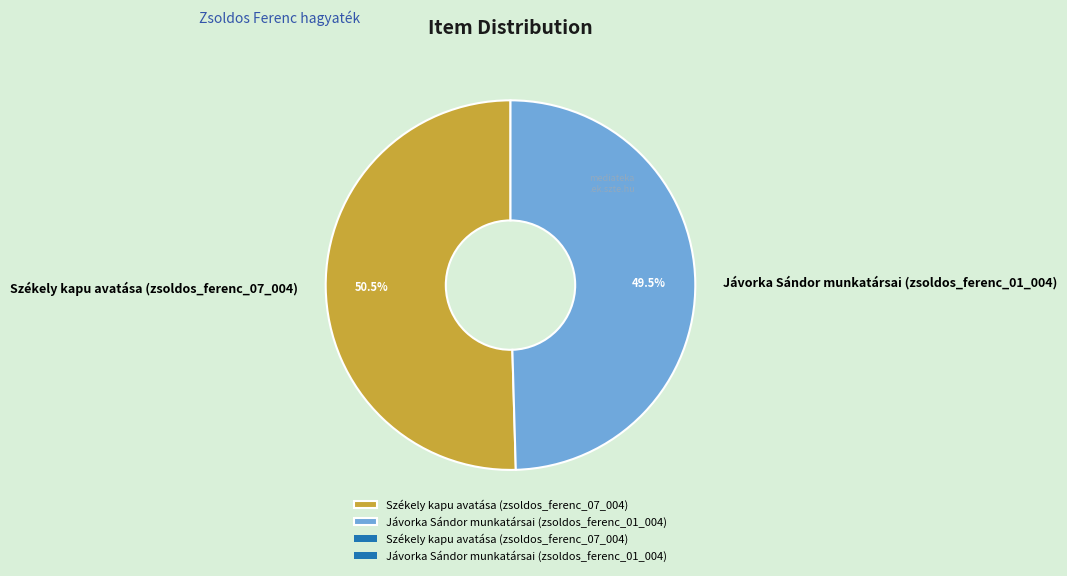

Is the sum of Székely kapu avatása (zsoldos_ferenc_07_004) and Jávorka Sándor munkatársai (zsoldos_ferenc_01_004) greater than half?

Yes